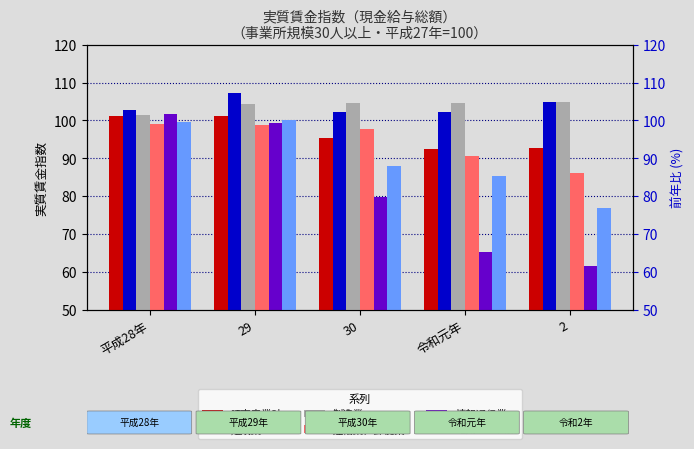

What is the label of the 1st bar from the left?

平成28年